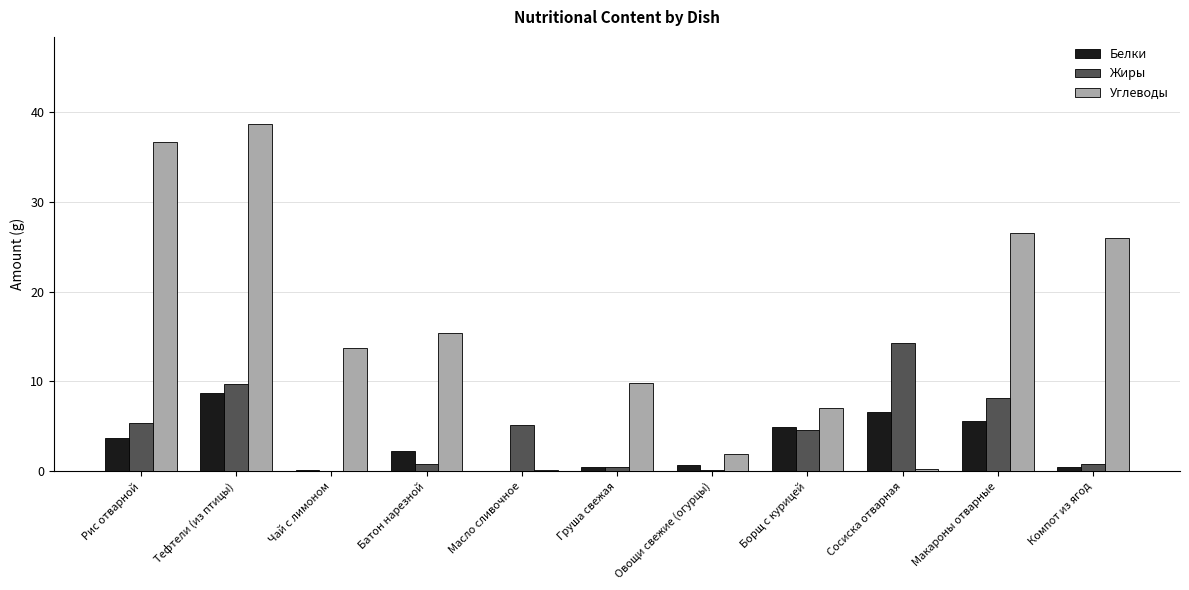

What is the maximum value shown in the chart?

38.7